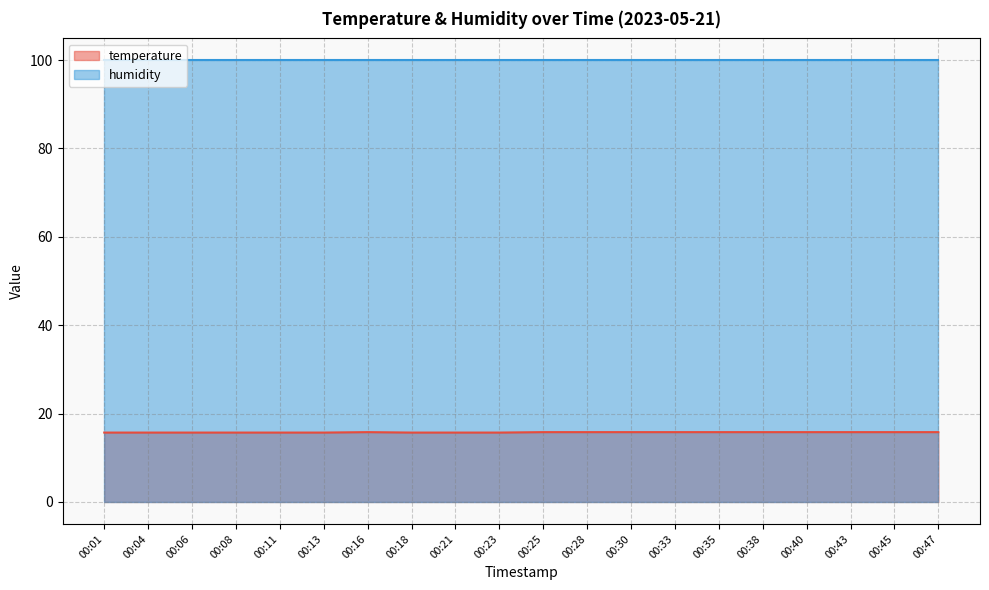

Reading left to right, what are all the values shown in this chart?

00:01=15.7	00:04=15.7	00:06=15.7	00:08=15.7	00:11=15.7	00:13=15.7	00:16=15.8	00:18=15.7	00:21=15.7	00:23=15.7	00:25=15.8	00:28=15.8	00:30=15.8	00:33=15.8	00:35=15.8	00:38=15.8	00:40=15.8	00:43=15.8	00:45=15.8	00:47=15.8